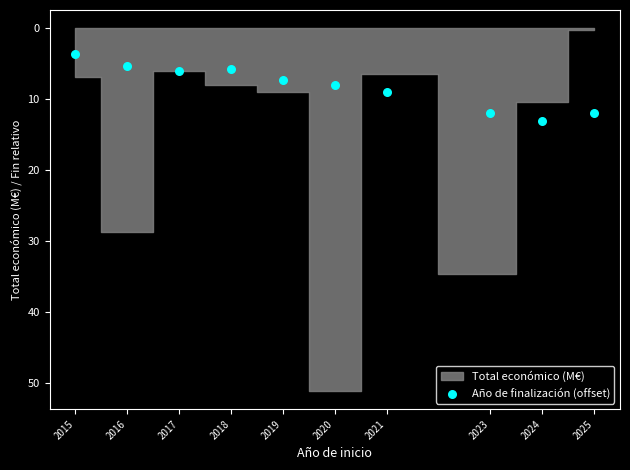

What is the range of Y values (max minus min)?

9.3